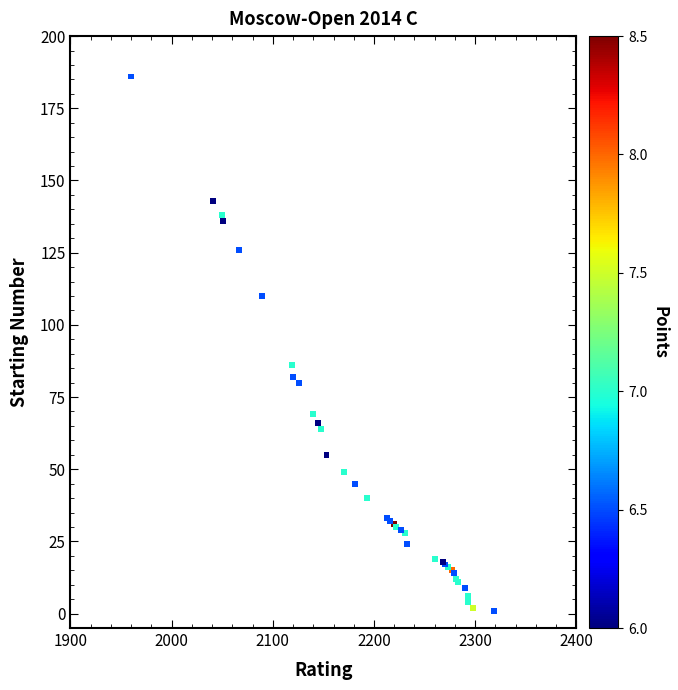

What Y value in the scatter plot is closest to 93?

86